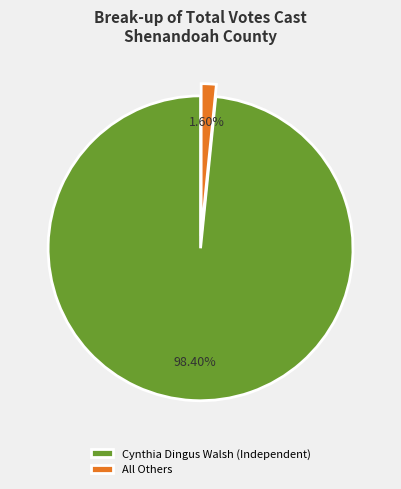

How many slices are in this pie chart?

2